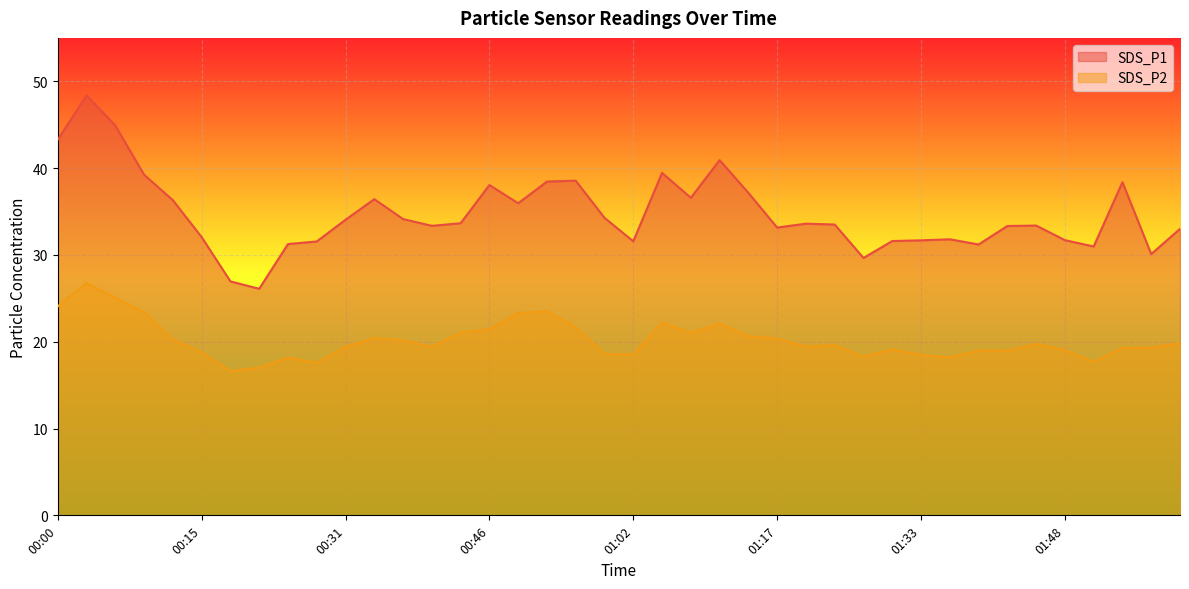

How many categories are shown in the chart?

40